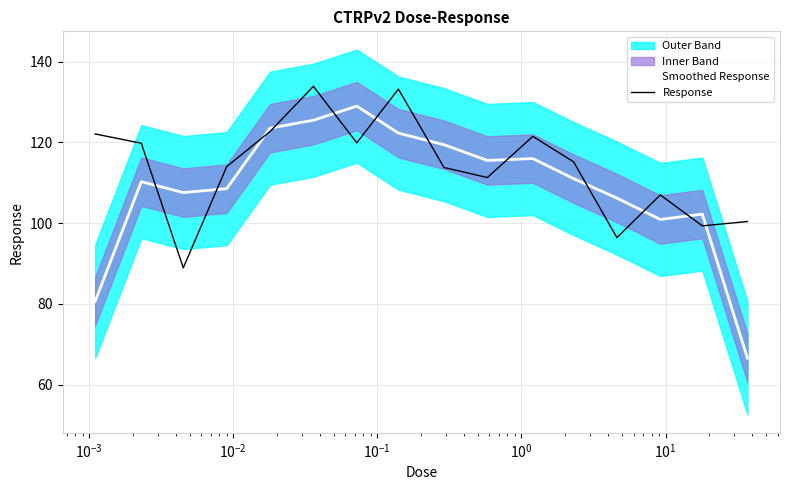

What is the lowest value of the Smoothed Response series?

66.6